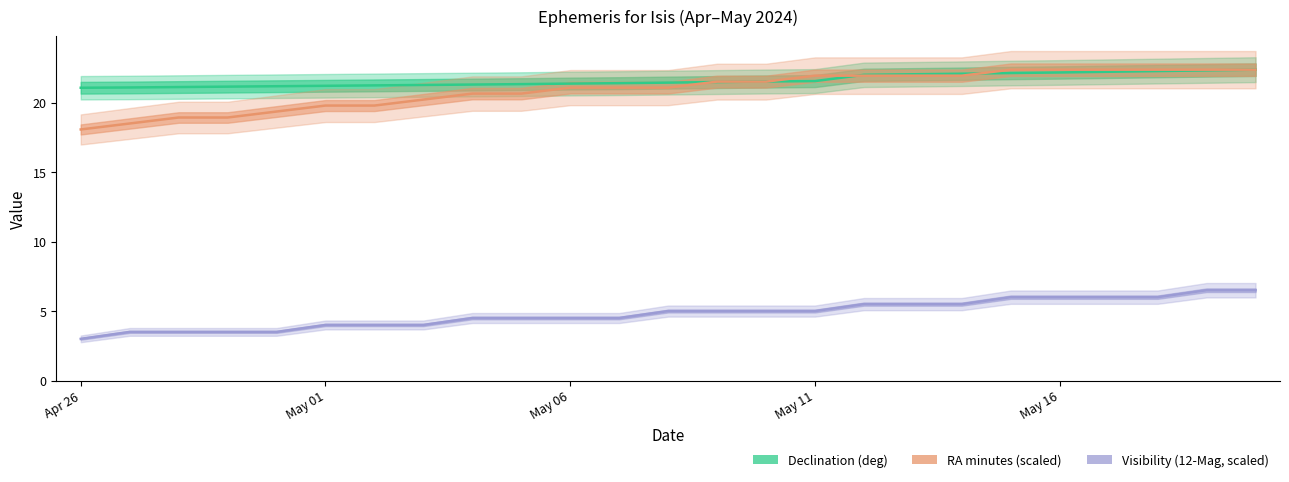

Does the chart have visible grid lines?

No